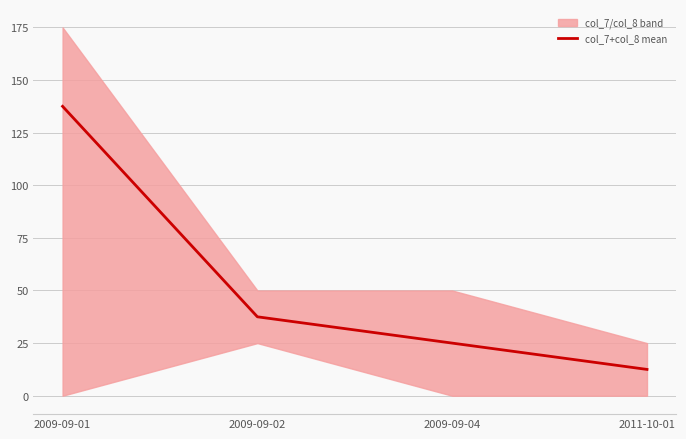

What is the maximum value shown in the chart?

137.5